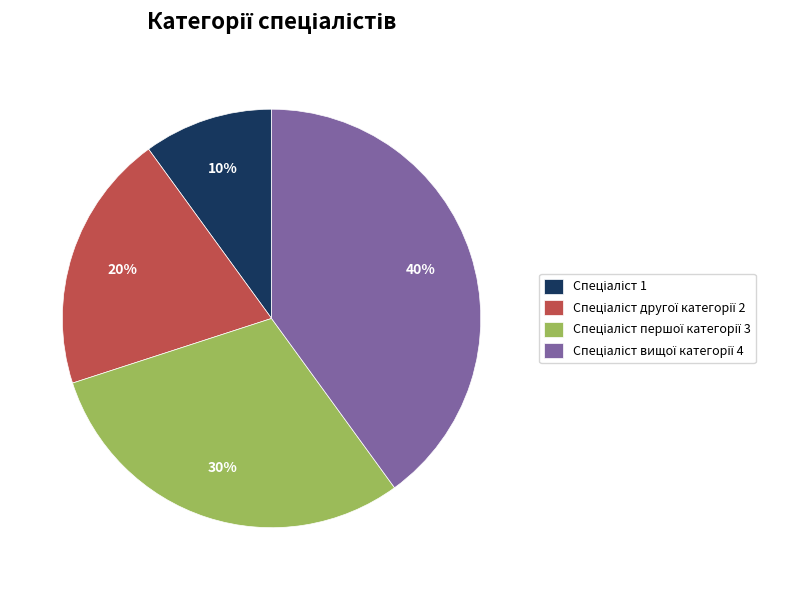

Does any single category account for the majority?

No